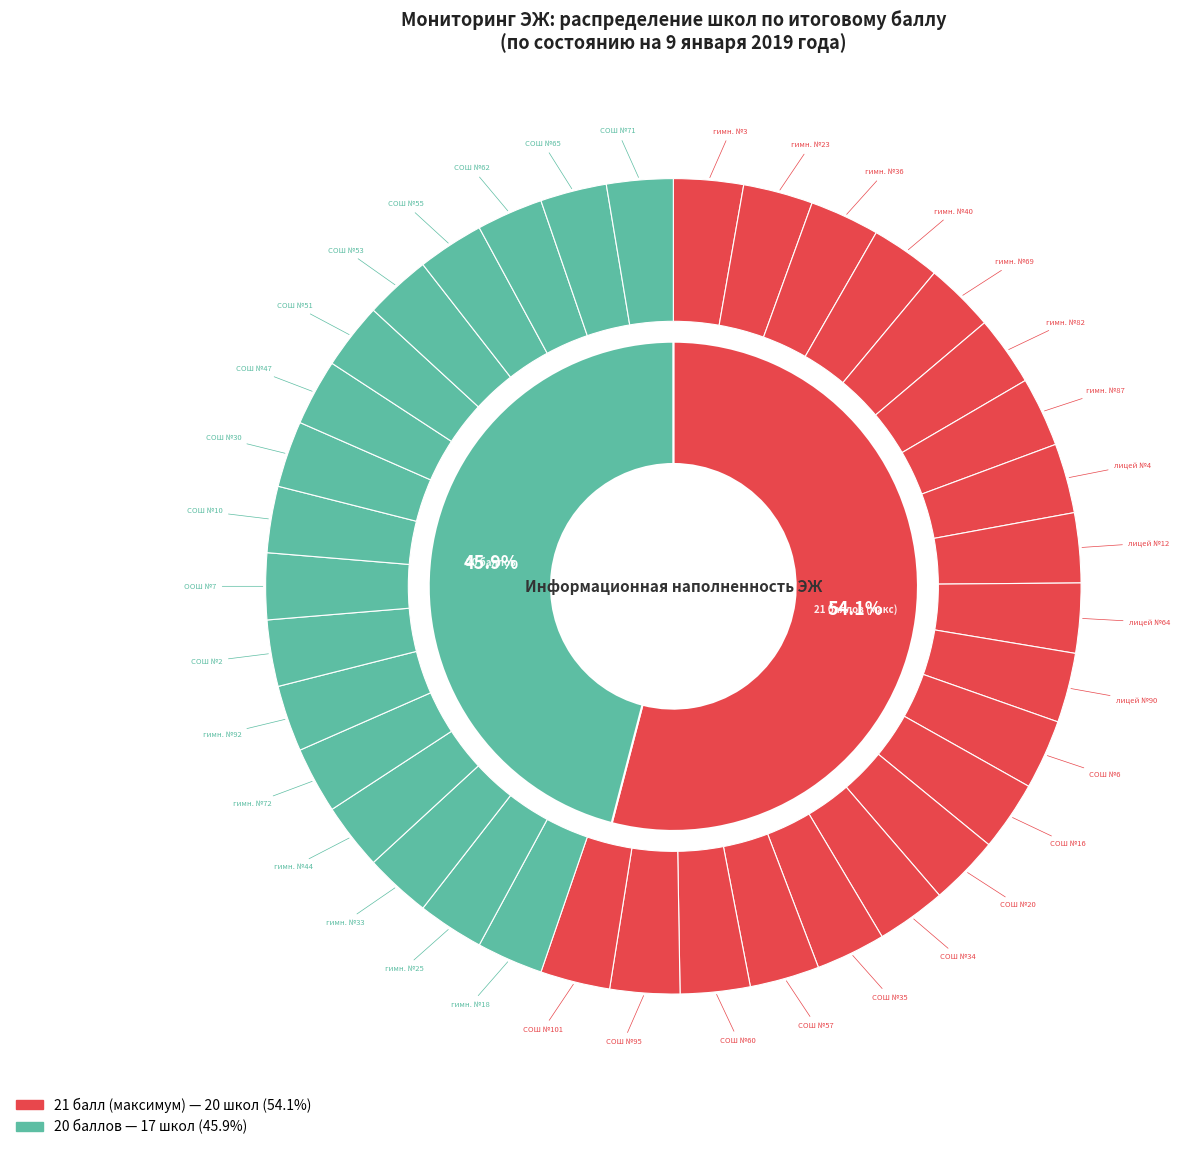

How many segments does this pie chart have?

37